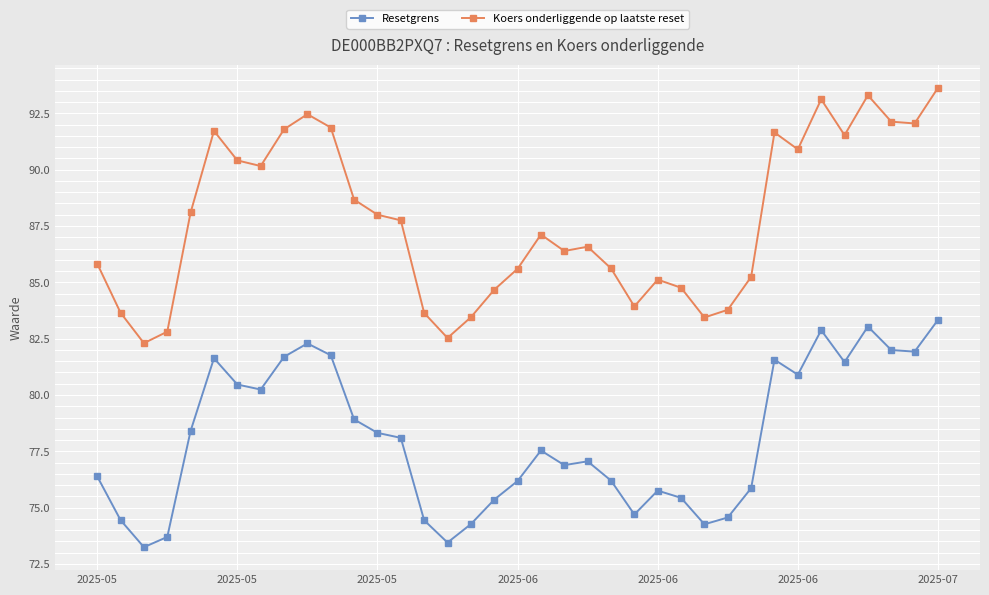

What is the difference between the maximum and minimum values in the Resetgrens series?

10.1